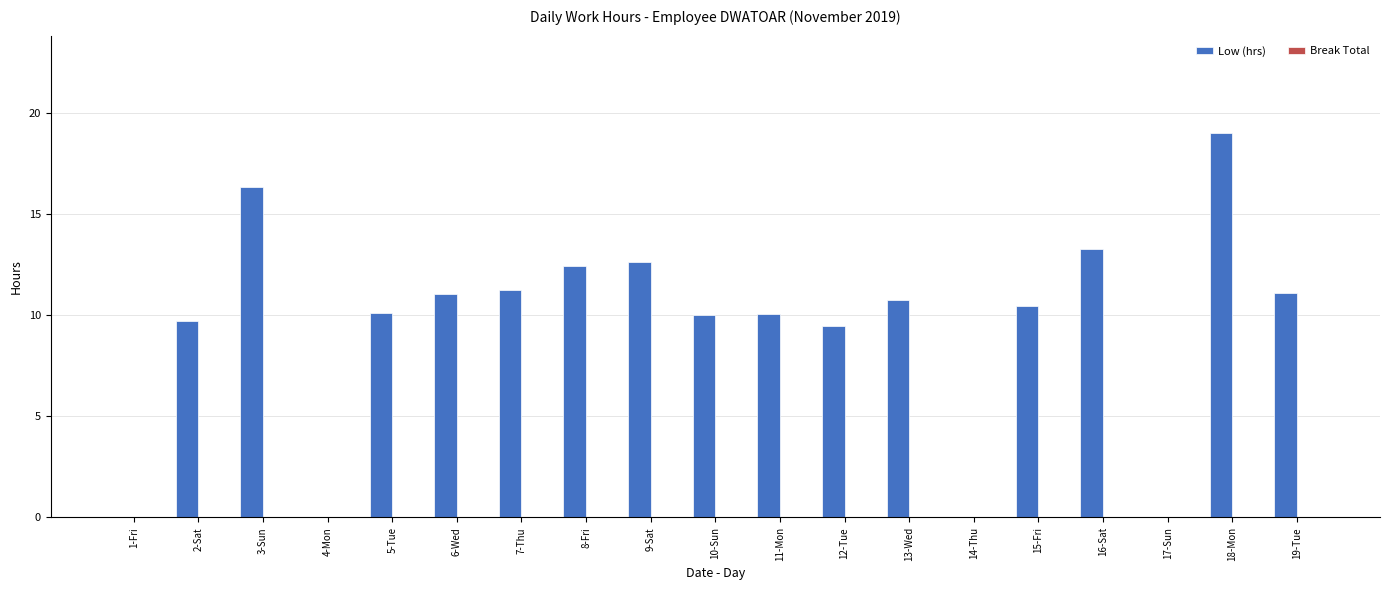

What is the sum of the values at 4-Mon and 9-Sat?

12.6